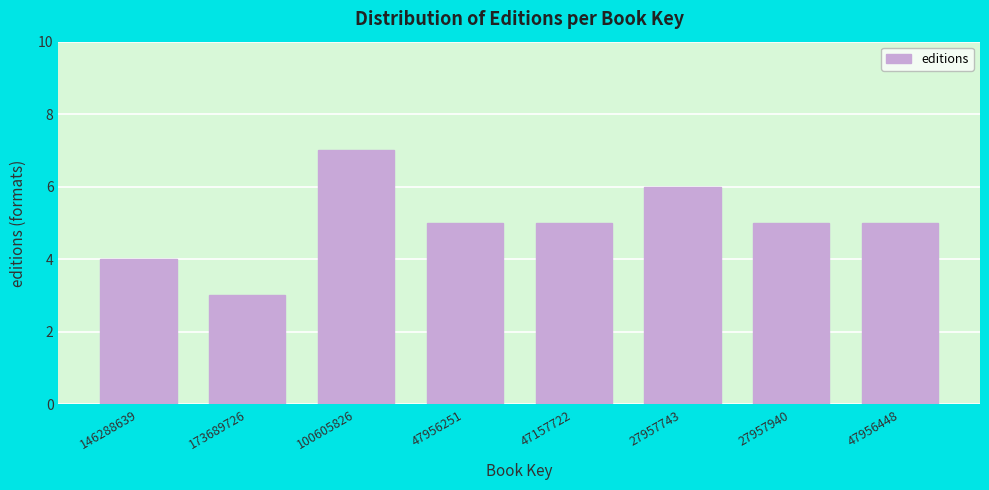

Reading left to right, what are all the values shown in this chart?

146288639=4	173689726=3	100605826=7	47956251=5	47157722=5	27957743=6	27957940=5	47956448=5